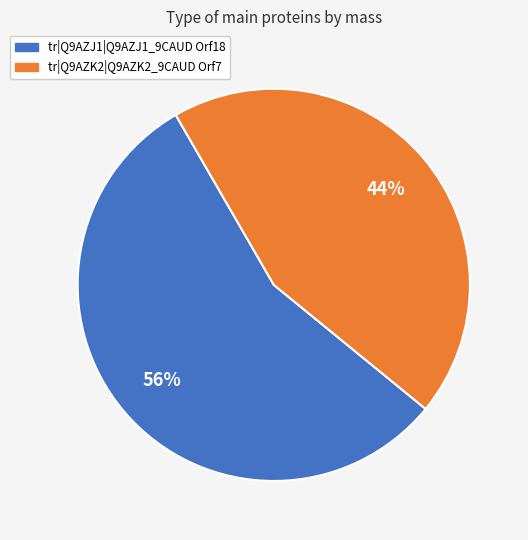

Rank the categories by value from highest to lowest.

tr|Q9AZJ1|Q9AZJ1_9CAUD Orf18, tr|Q9AZK2|Q9AZK2_9CAUD Orf7